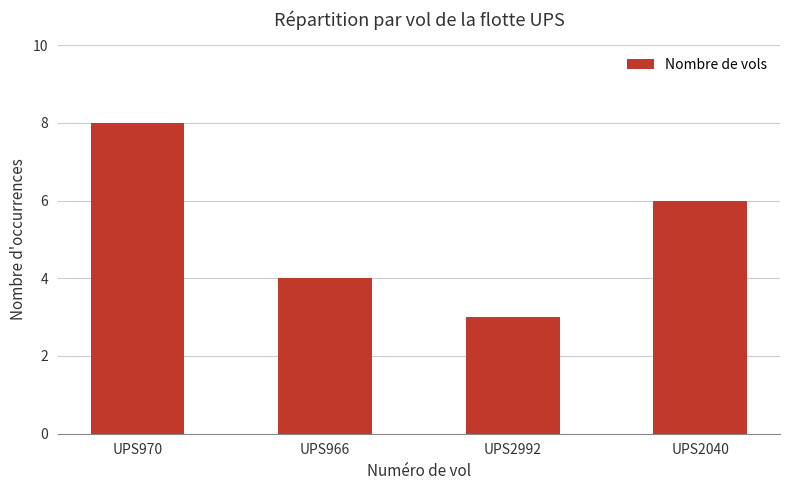

What is the value of the 4th bar from the left?

6